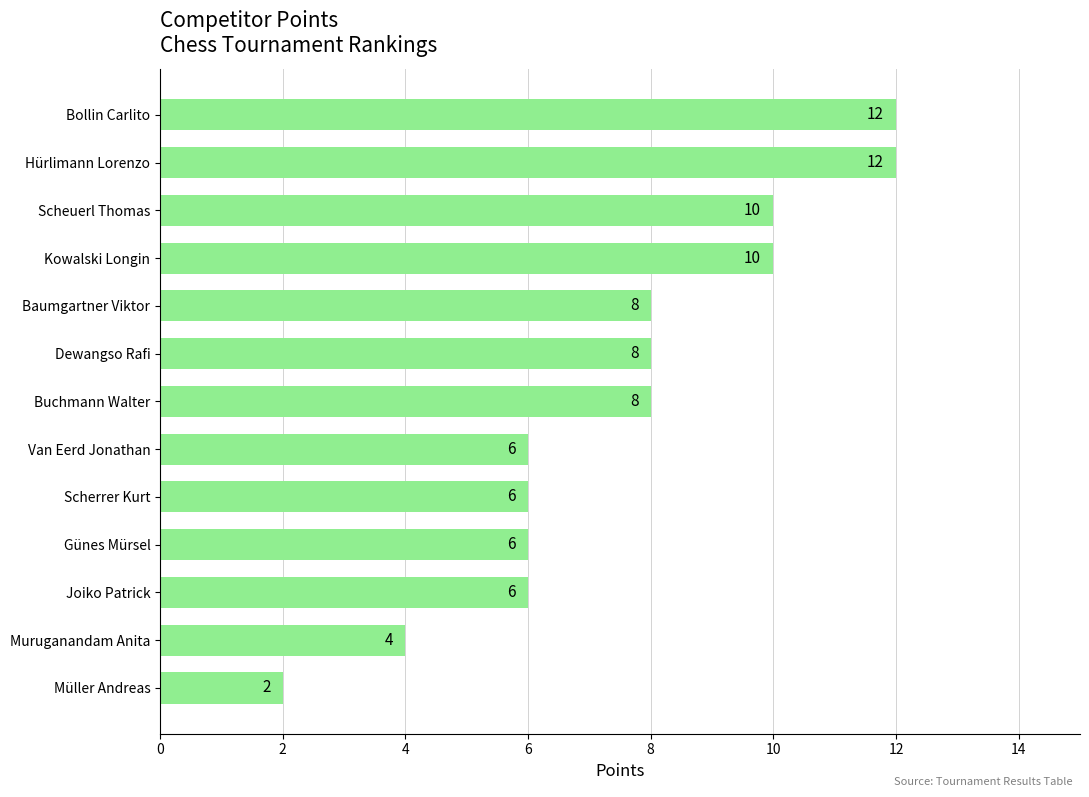

Is it true that the value at Dewangso Rafi is 8?

True